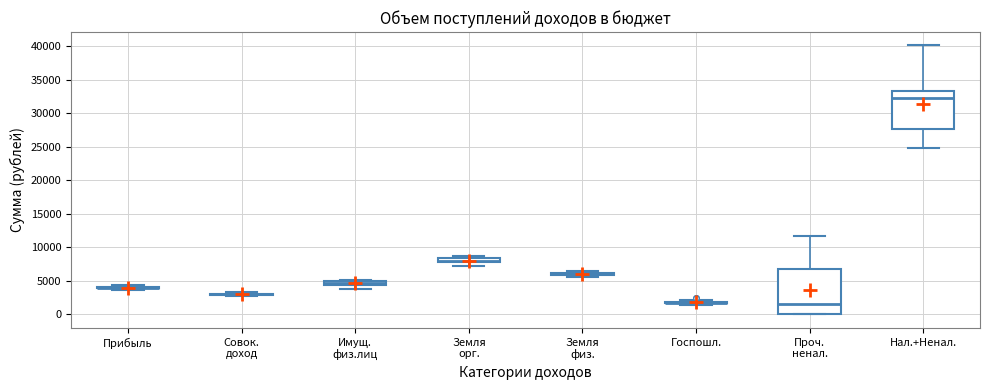

Where is the lower edge of the box for Земля орг. on the y-axis? The values are not printed on the chart, so give them approximately, as read against the axis.

8000